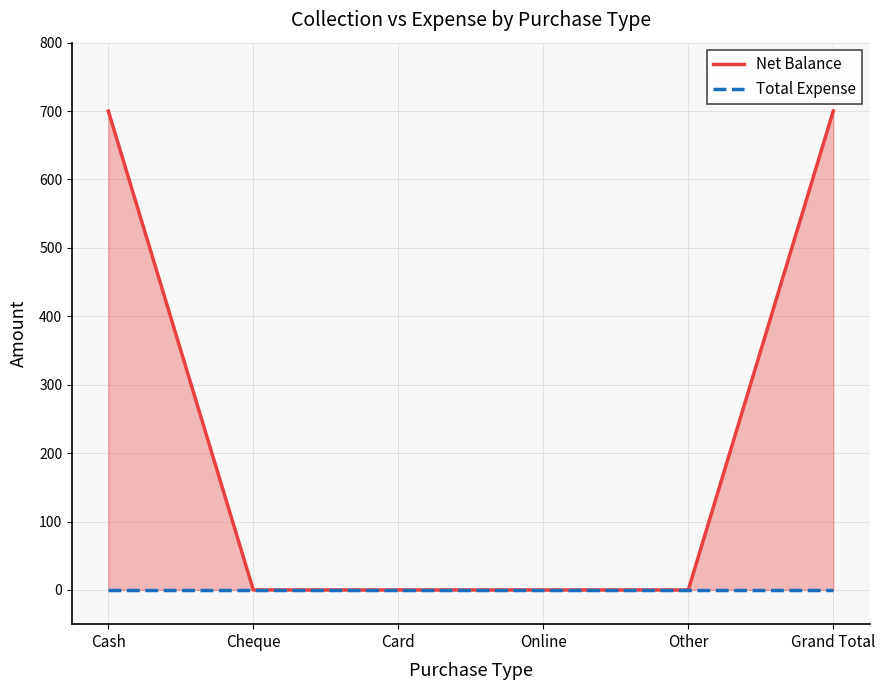

How many values in Net Balance are above zero?

2